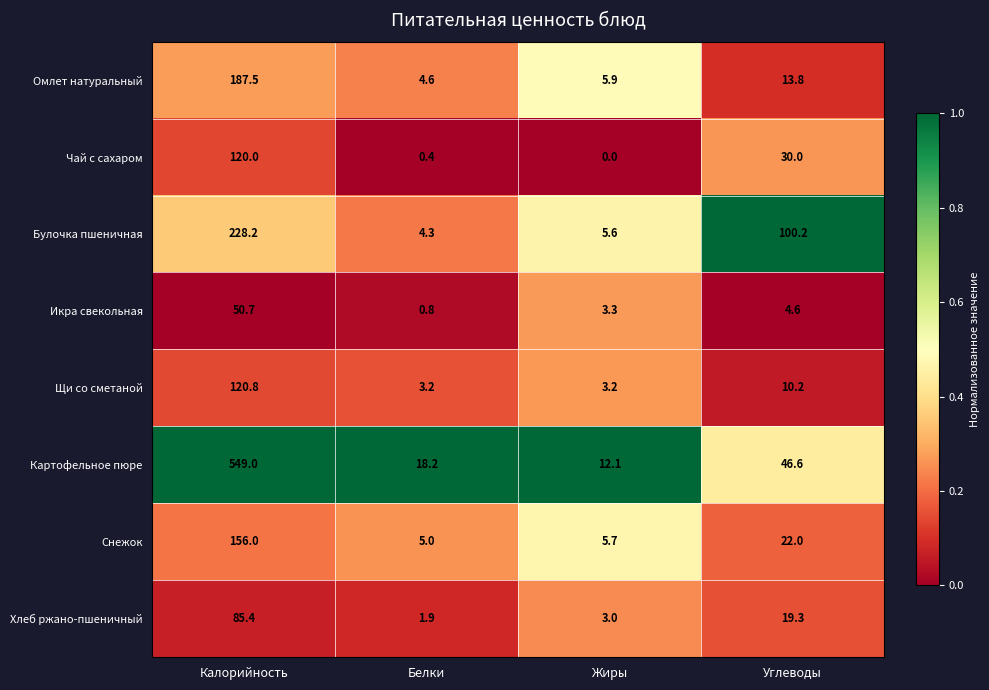

At Калорийность, list the series in order from smallest to largest.

Икра свекольная, Хлеб ржано-пшеничный, Чай с сахаром, Щи со сметаной, Снежок, Омлет натуральный, Булочка пшеничная, Картофельное пюре